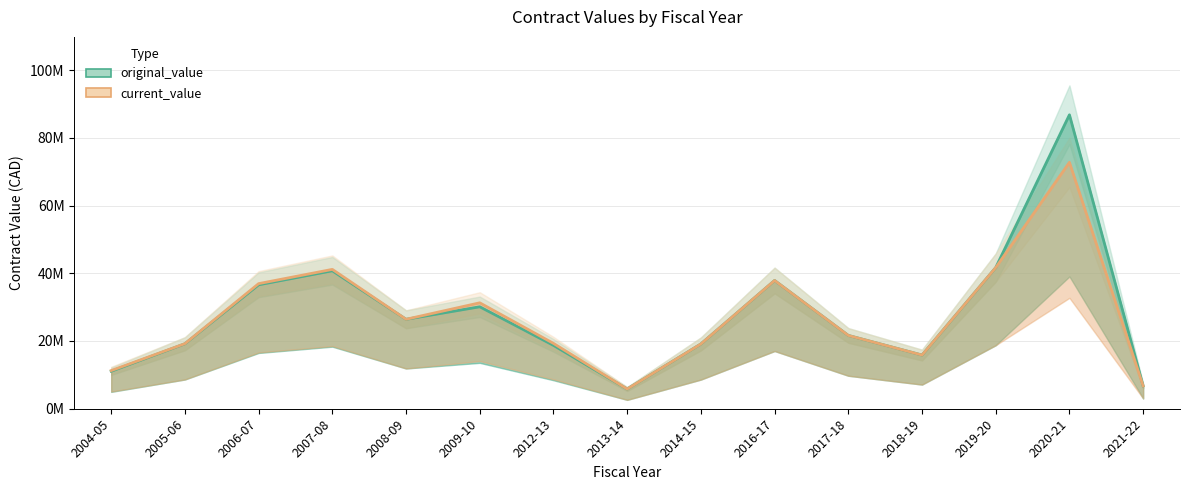

Reading right to left, what are all the values shown in this chart?

original_value: 6.7	86.8	41.7	15.8	21.6	37.9	19.1	5.8	18.7	30.1	26.4	40.7	36.6	19.2	11.1
current_value: 6.7	72.7	41.7	15.8	21.6	37.9	19.1	5.8	19.3	31.3	26.4	41.1	36.9	19.2	11.3